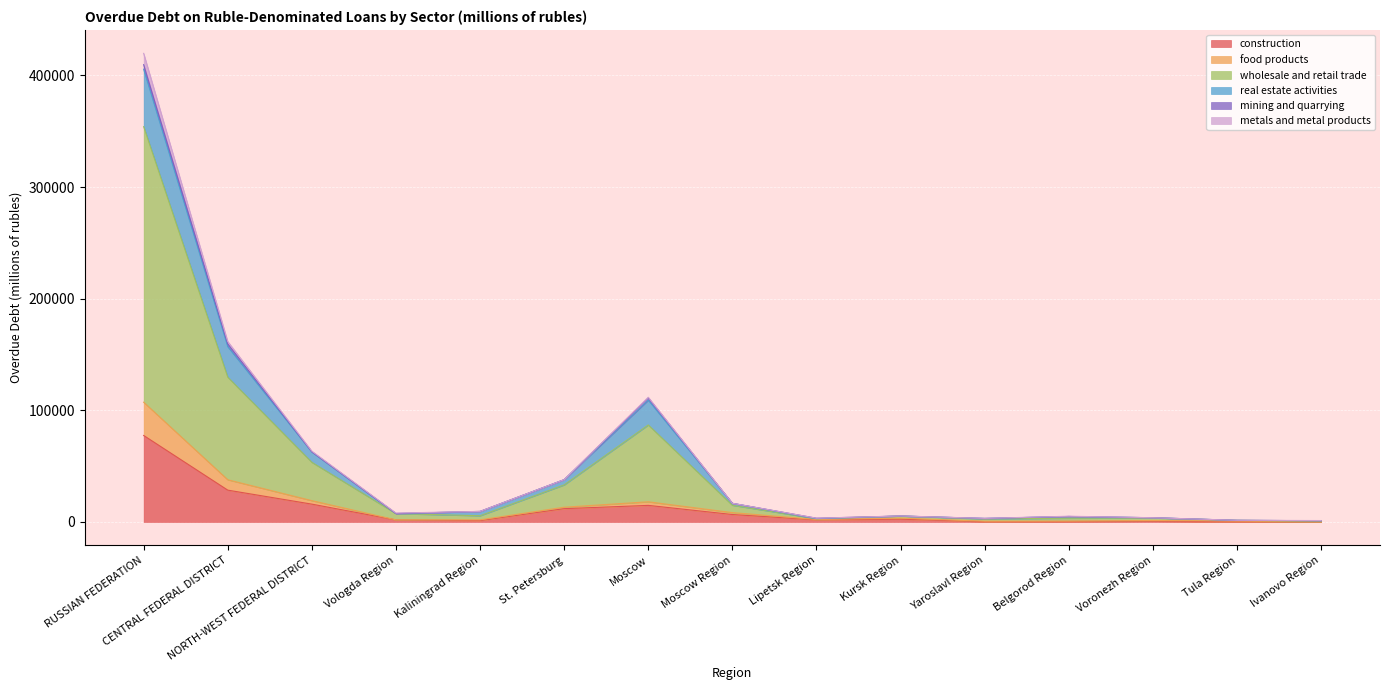

At which category is the sum across all series the highest?

RUSSIAN FEDERATION